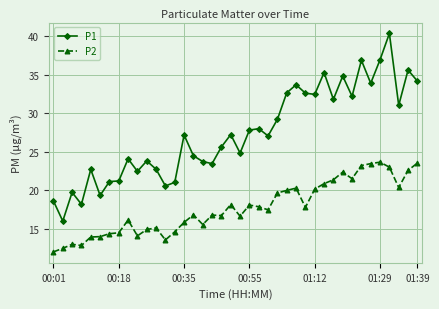

Which series has the largest range (max minus min)?

P1